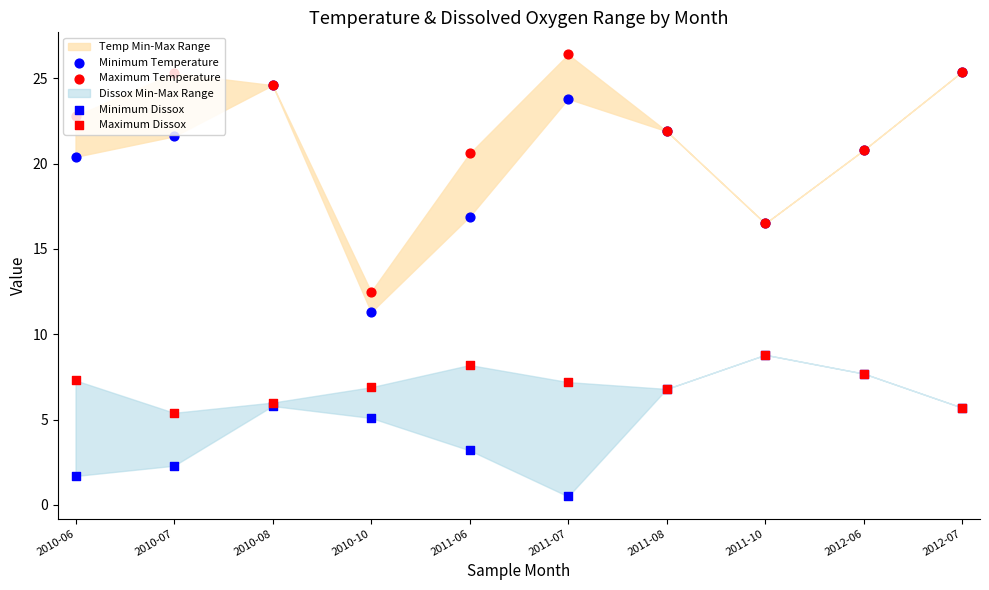

Which series reaches the maximum Y coordinate?

Maximum Temperature